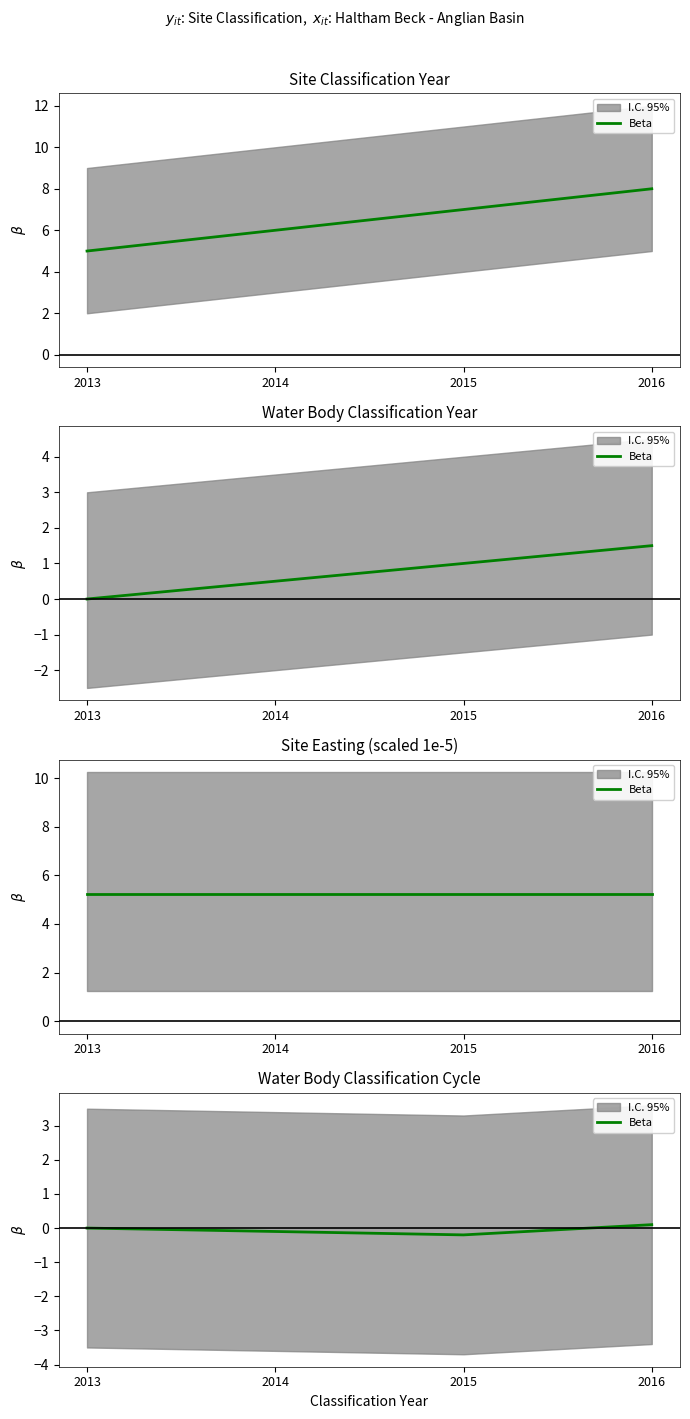

What is the average value?

-0.1